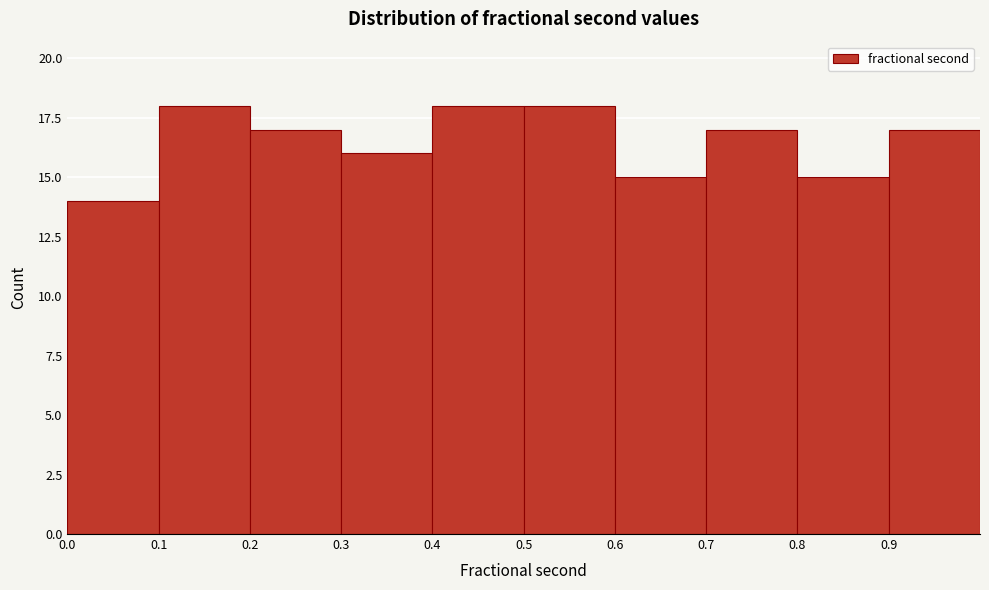

Reading left to right, transcribe this chart: for each bar, give the range it covers on the x-axis and its height. The values are not printed on the chart, so give them approximately, as read against the axis.

0.0 to 0.1: 14
0.1 to 0.2: 18
0.2 to 0.3: 17
0.3 to 0.4: 16
0.4 to 0.5: 18
0.5 to 0.6: 18
0.6 to 0.7: 15
0.7 to 0.8: 17
0.8 to 0.9: 15
0.9 to 1.0: 17